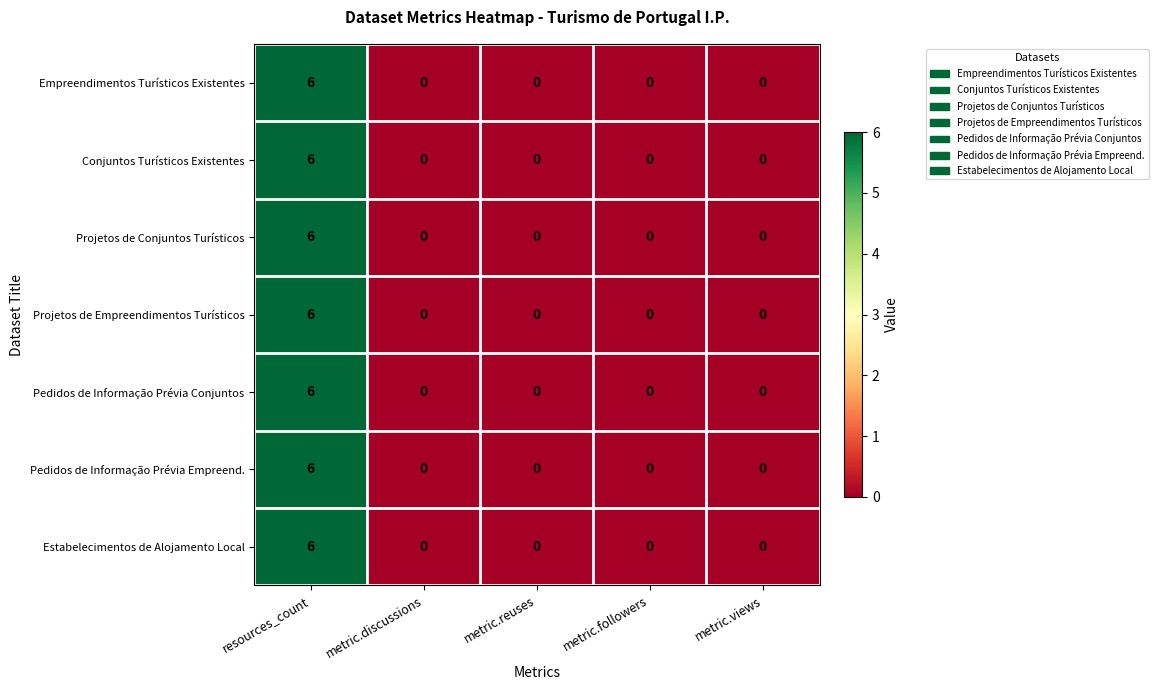

The Projetos de Conjuntos Turísticos series shows 0 at metric.discussions. True or false?

True